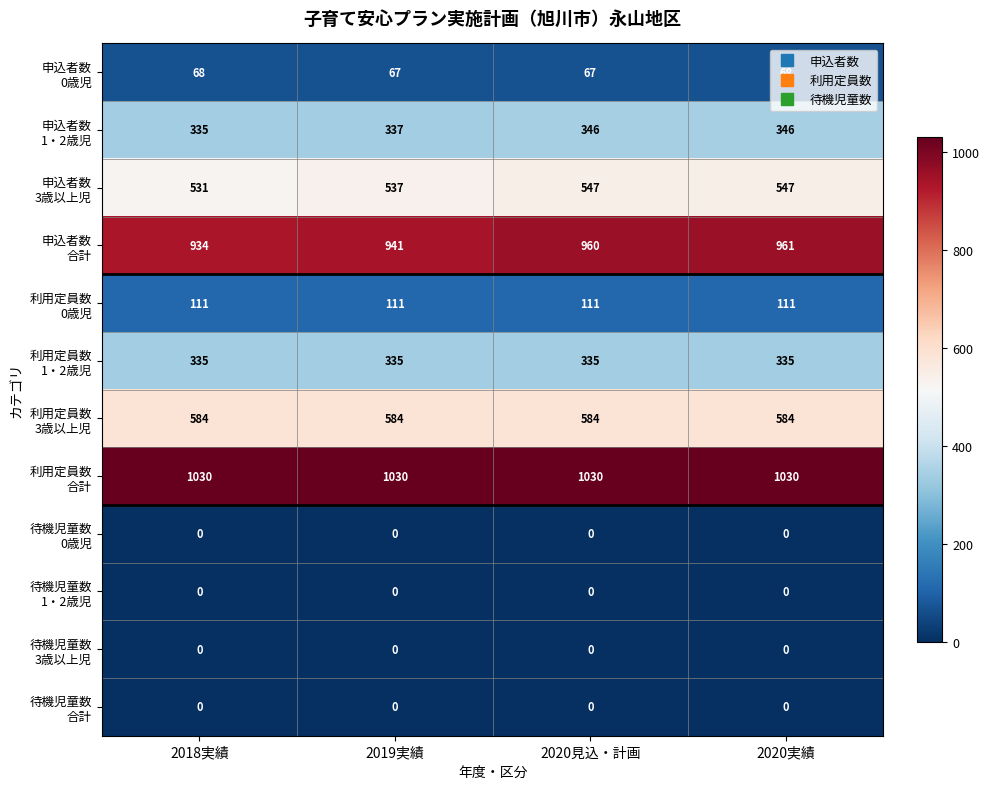

What is the difference between the highest and lowest values at 2020実績?

1030